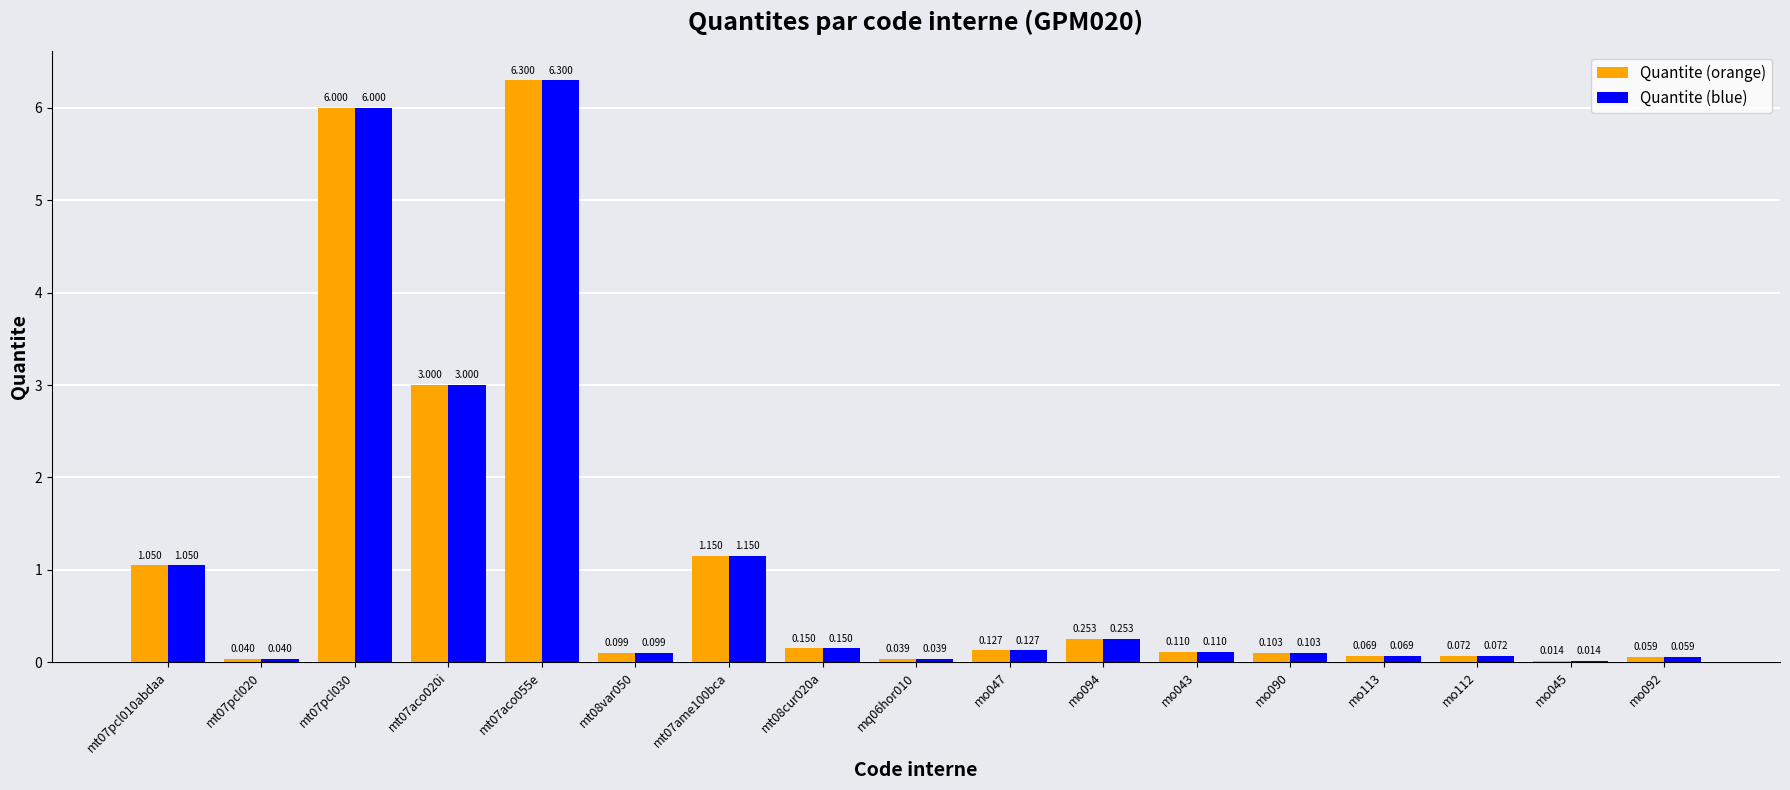

What is the difference between the second highest and minimum values in the Quantite (blue) series?

6.0